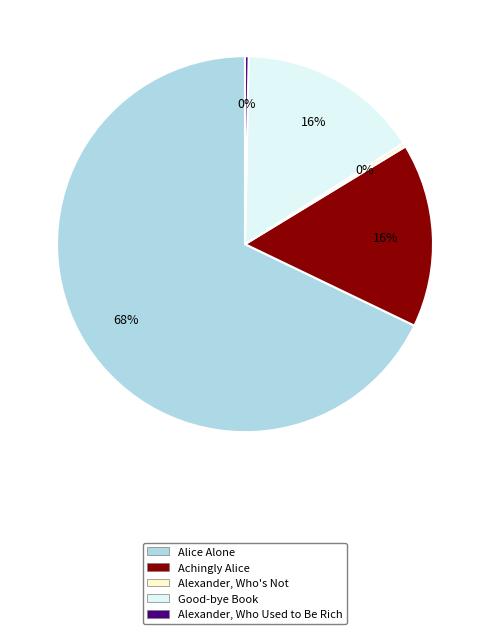

How many segments does this pie chart have?

5